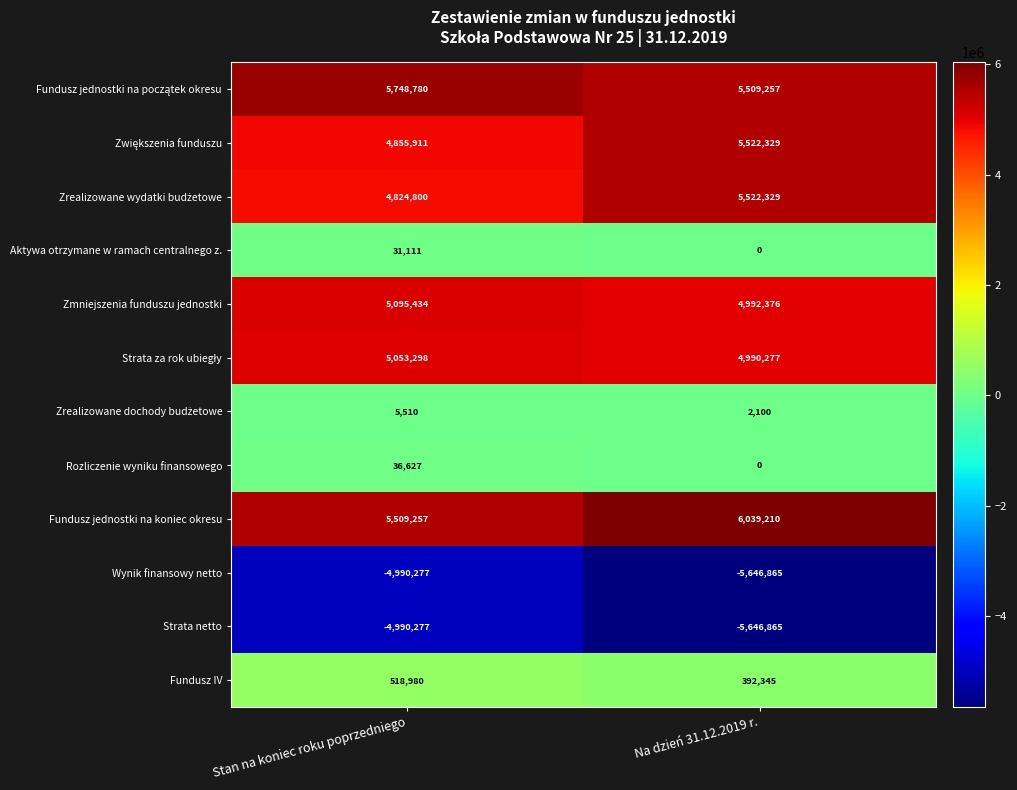

Which series has the largest total across all categories?

Fundusz jednostki na koniec okresu